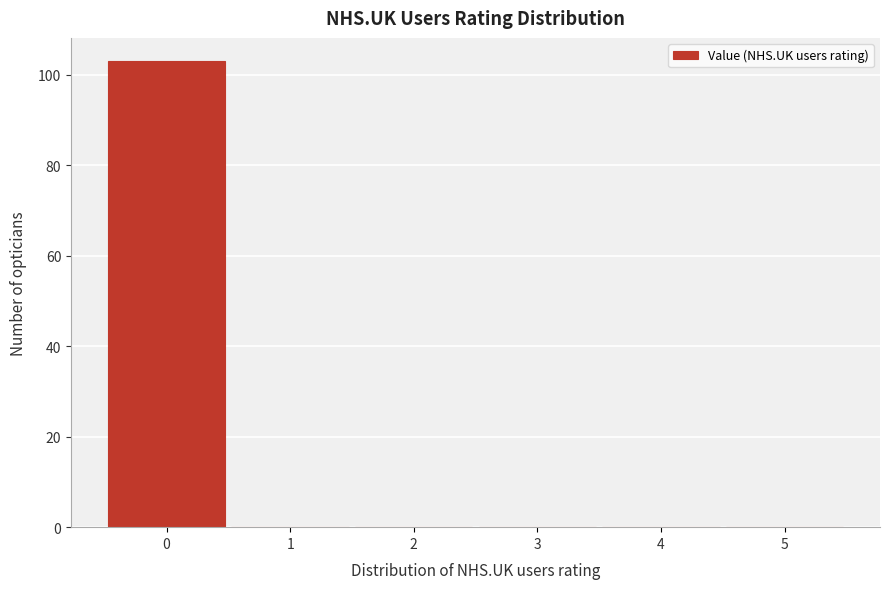

Over which range of the x-axis is the bar tallest?

-0.5 to 0.5